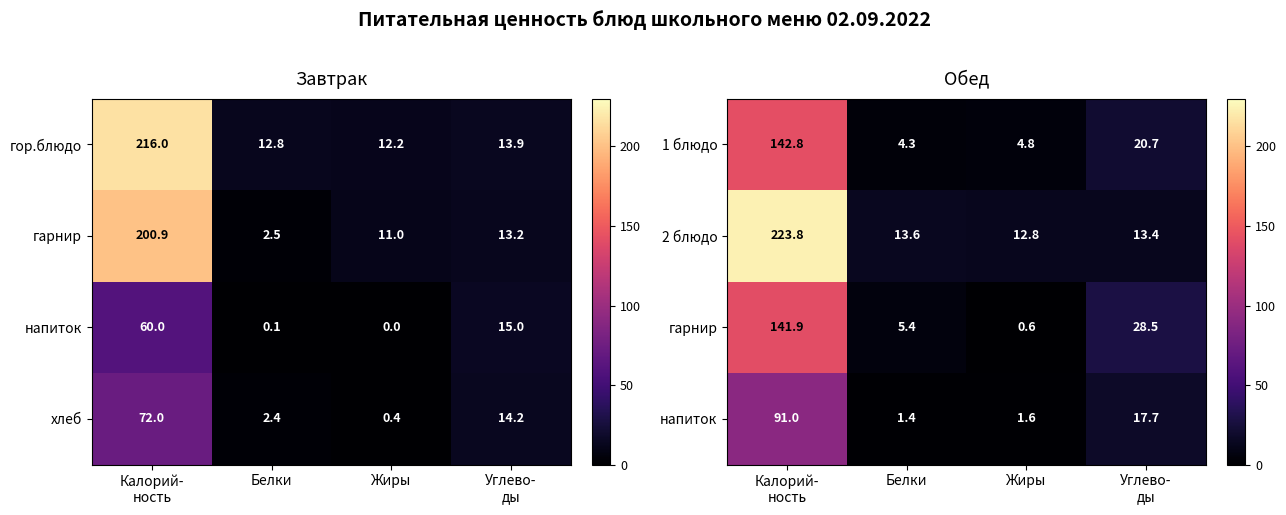

Which has a higher value, Белки or Жиры?

Жиры